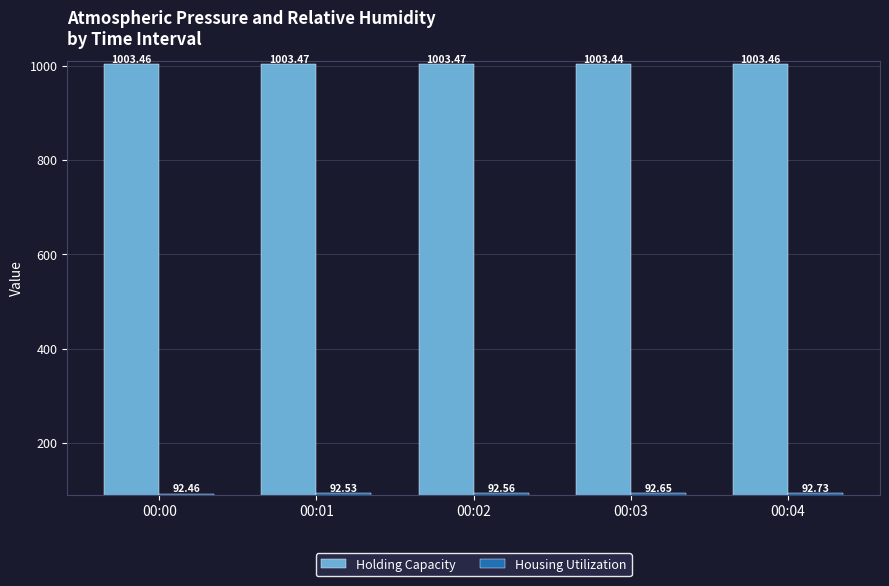

Reading left to right, transcribe all the data shown in this chart.

Holding Capacity: 1003.5	1003.5	1003.5	1003.4	1003.5
Housing Utilization: 92.5	92.5	92.6	92.7	92.7